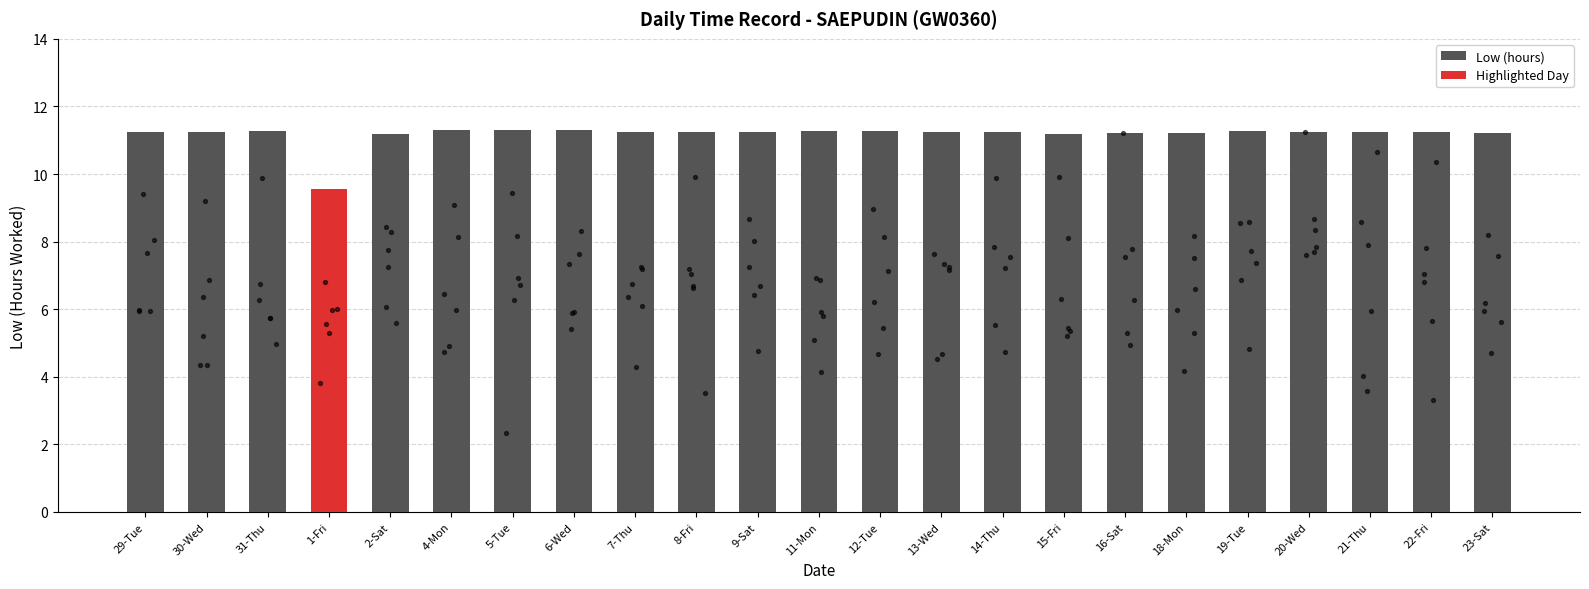

Approximately how many times larger is the value at 18-Mon compared to 22-Fri?

1.0